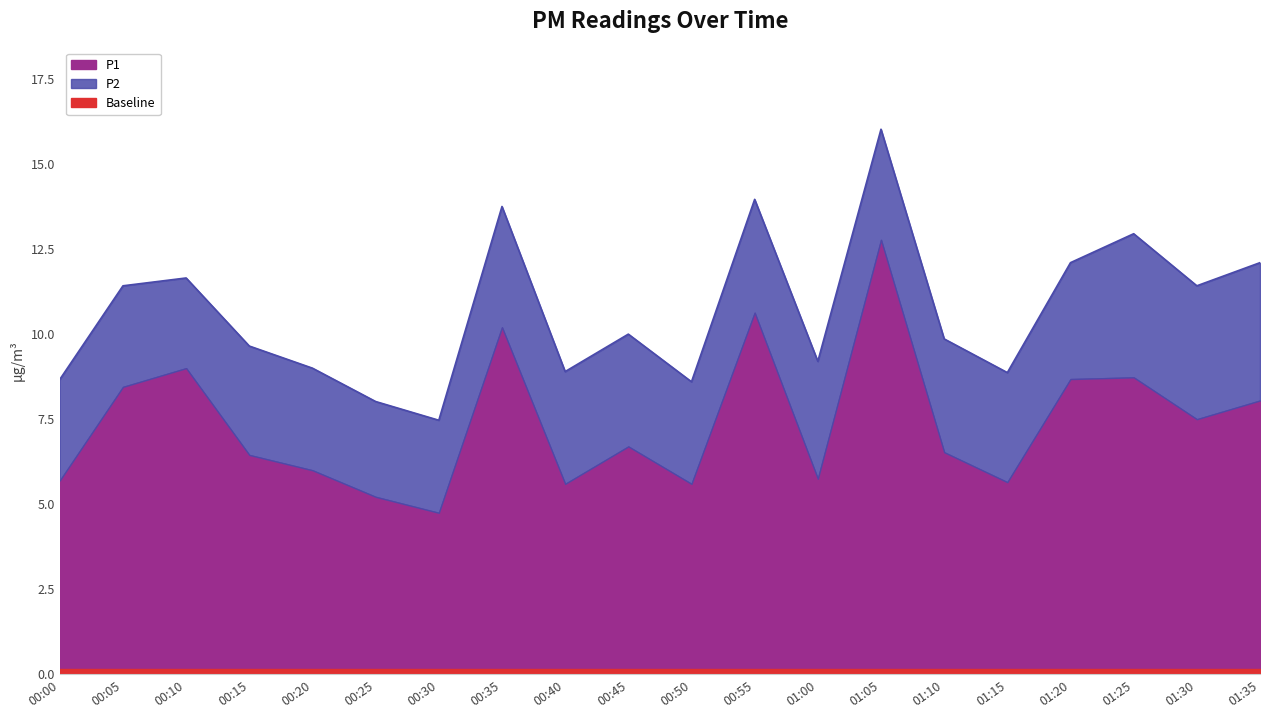

What is the value of the P2 point at the 7th from the left?

2.7